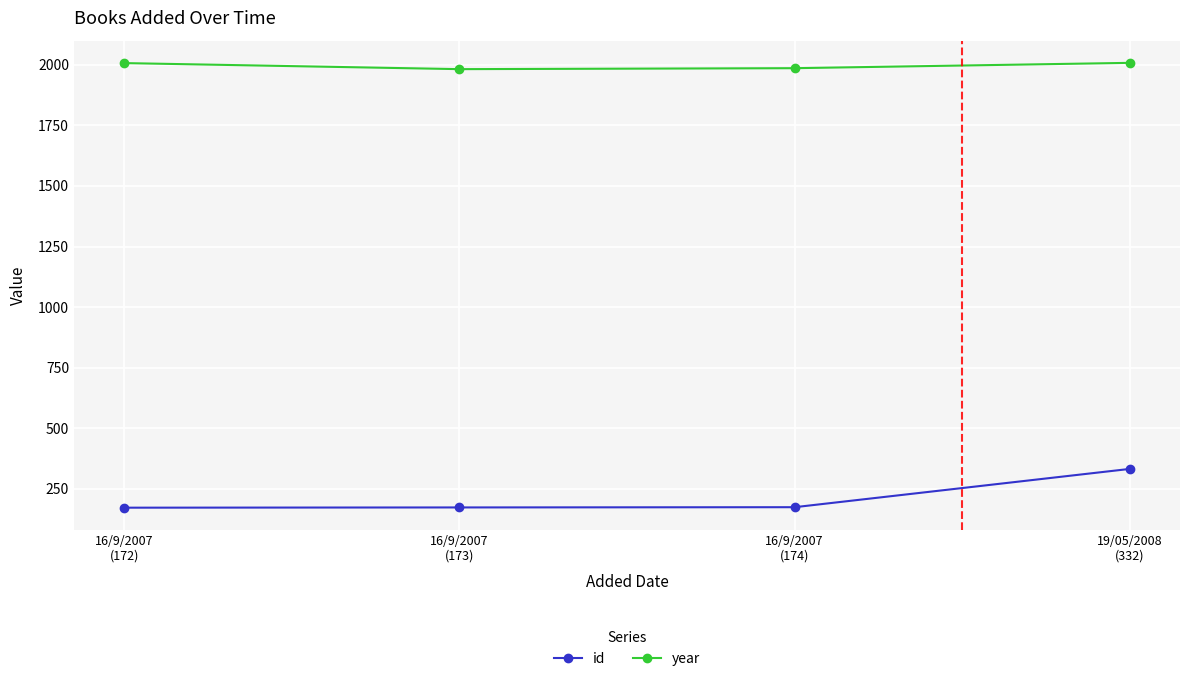

Rank the series at 16/9/2007
(173) from lowest to highest value.

id, year